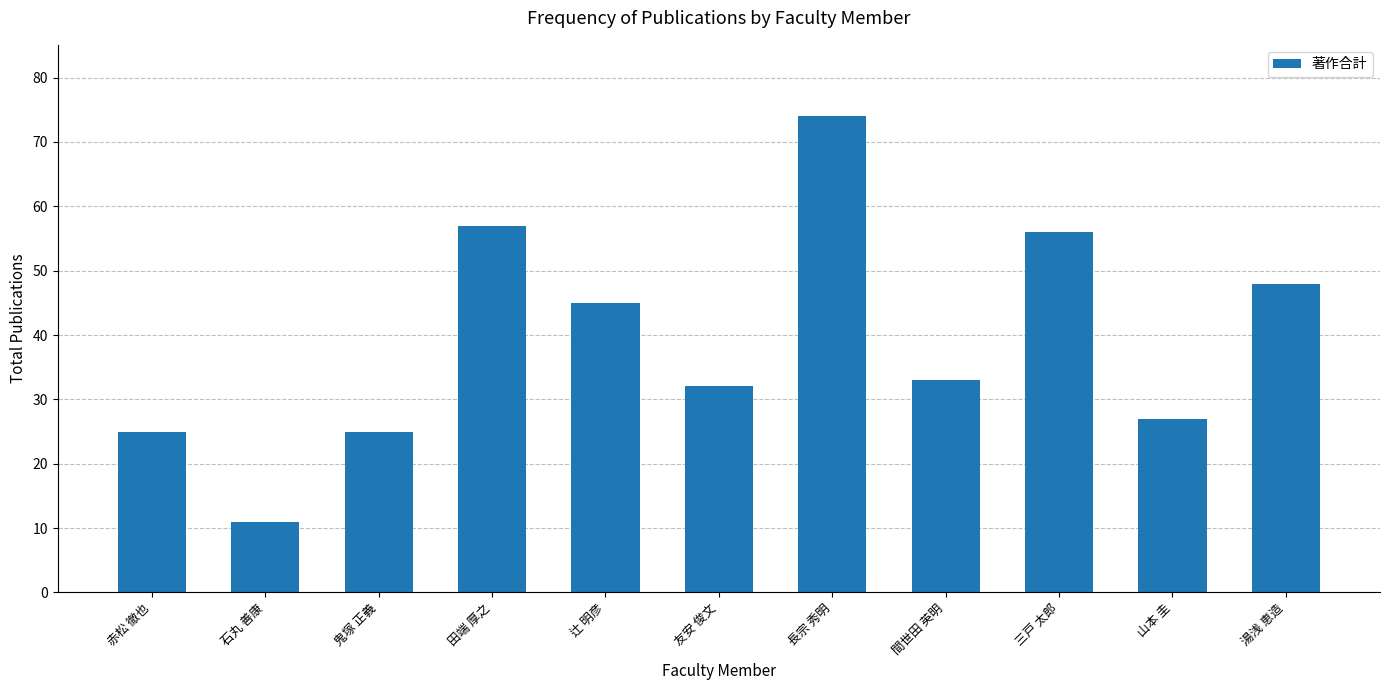

Read the value at 石丸 善康, to the nearest 10.

10